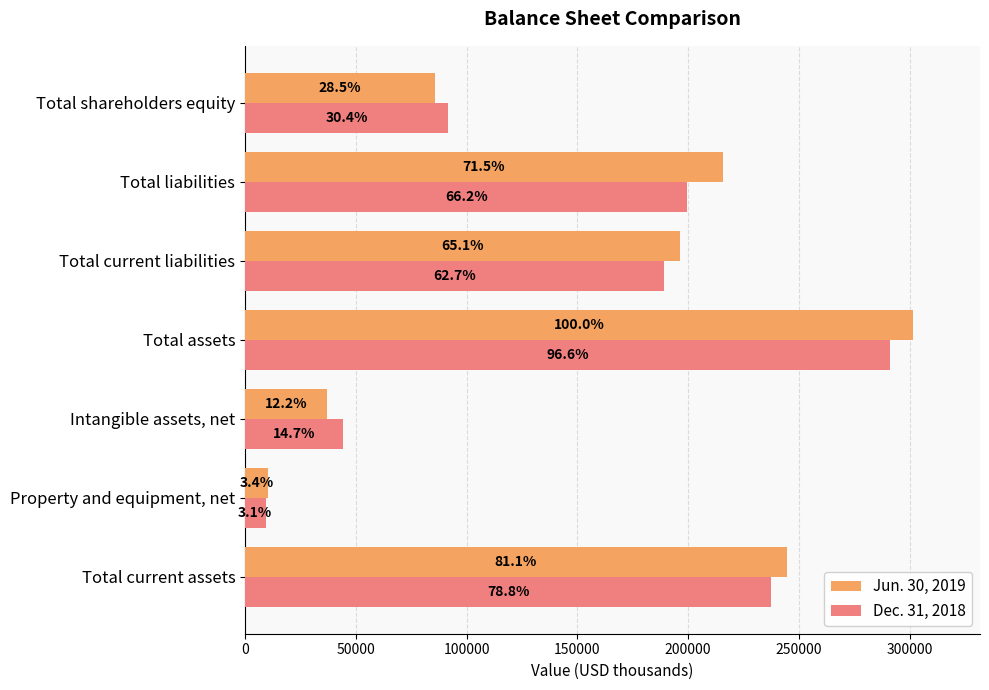

What are all the series names shown in the legend?

Jun. 30, 2019, Dec. 31, 2018